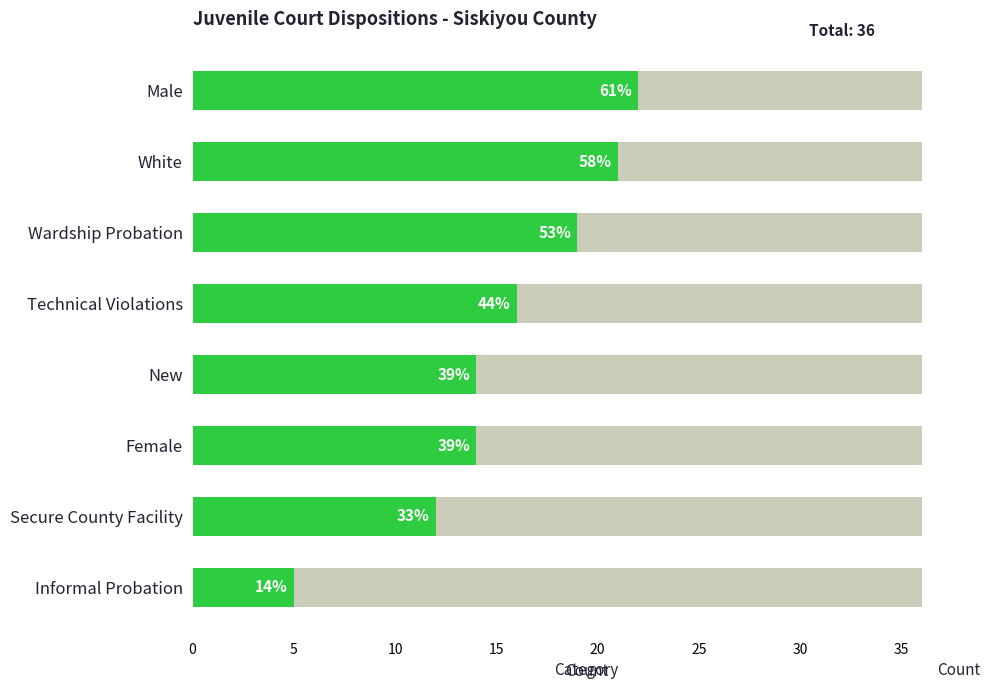

Are the bars grouped side by side (vs. stacked)?

No